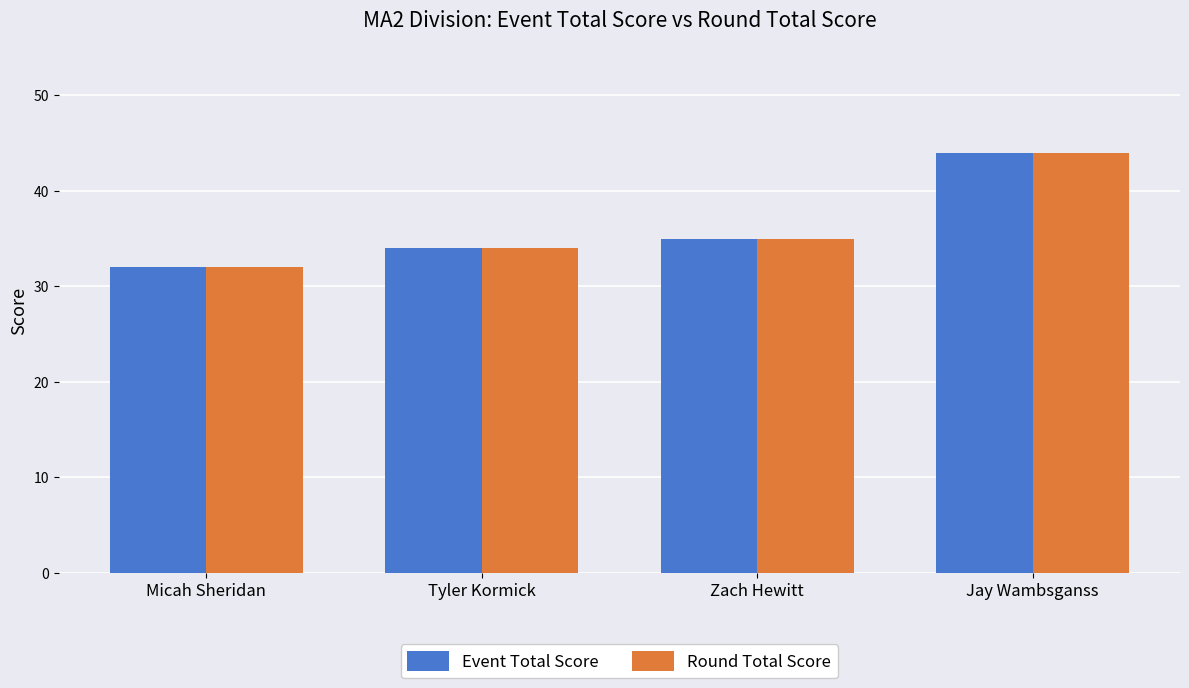

How many data points in Round Total Score are less than 35?

2